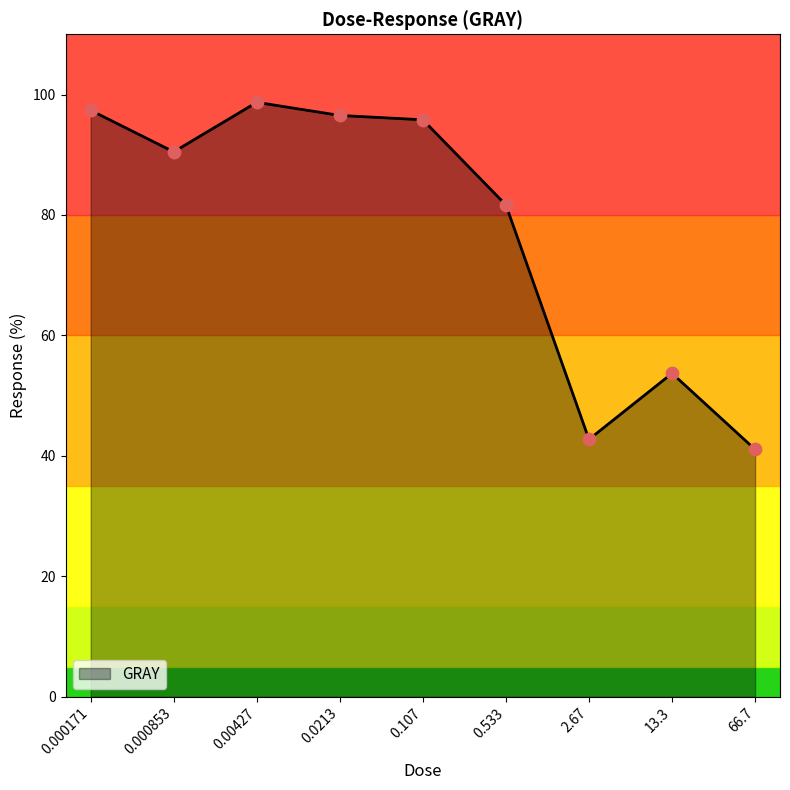

Between 66.7 and 0.000853, which is larger?

0.000853